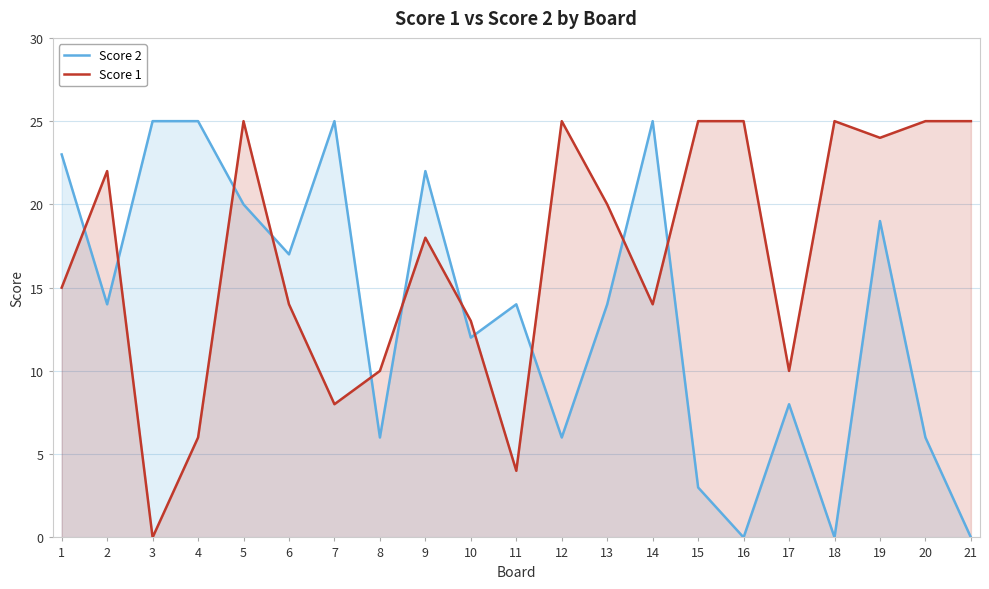

What is the sum of all Score 2 values?

284